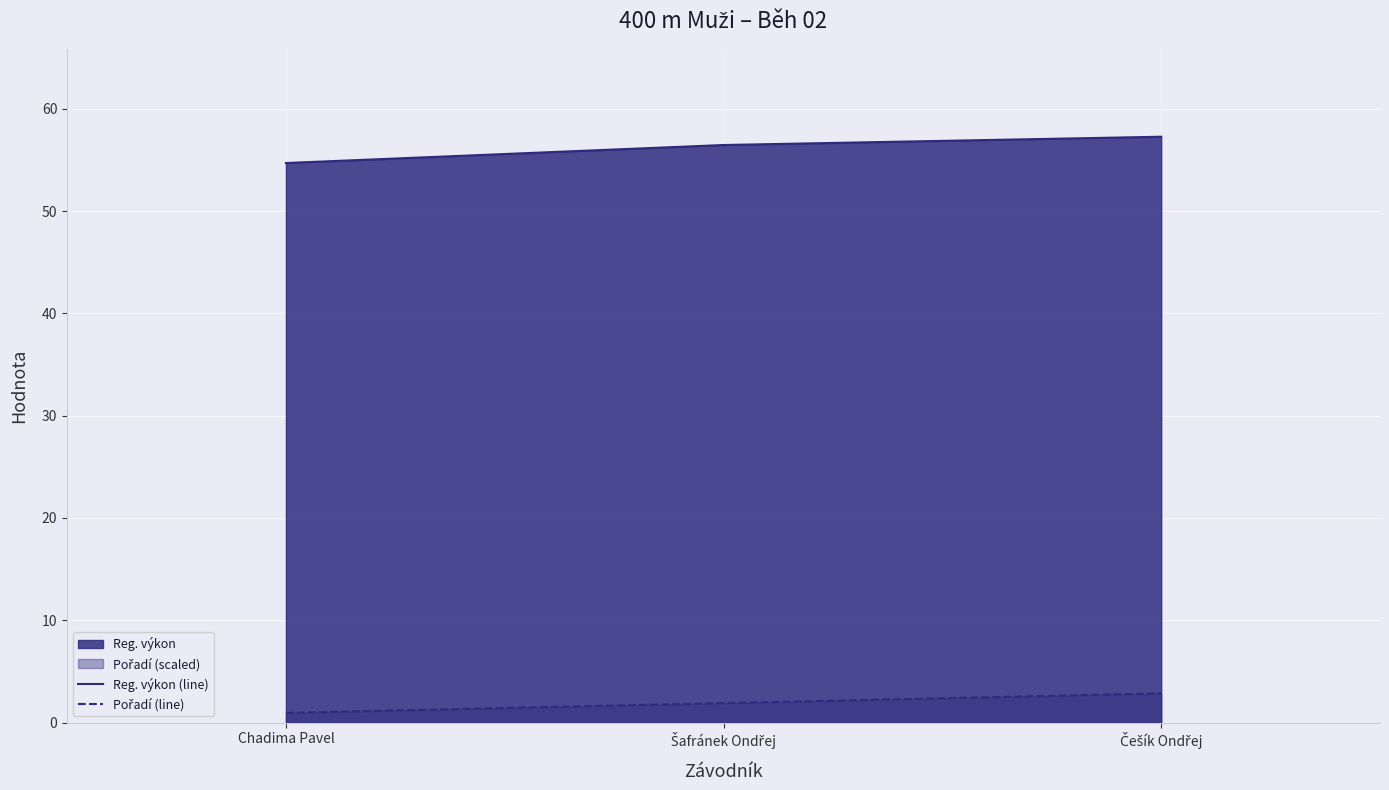

How many values in the Pořadí (line) series are below 1?

1